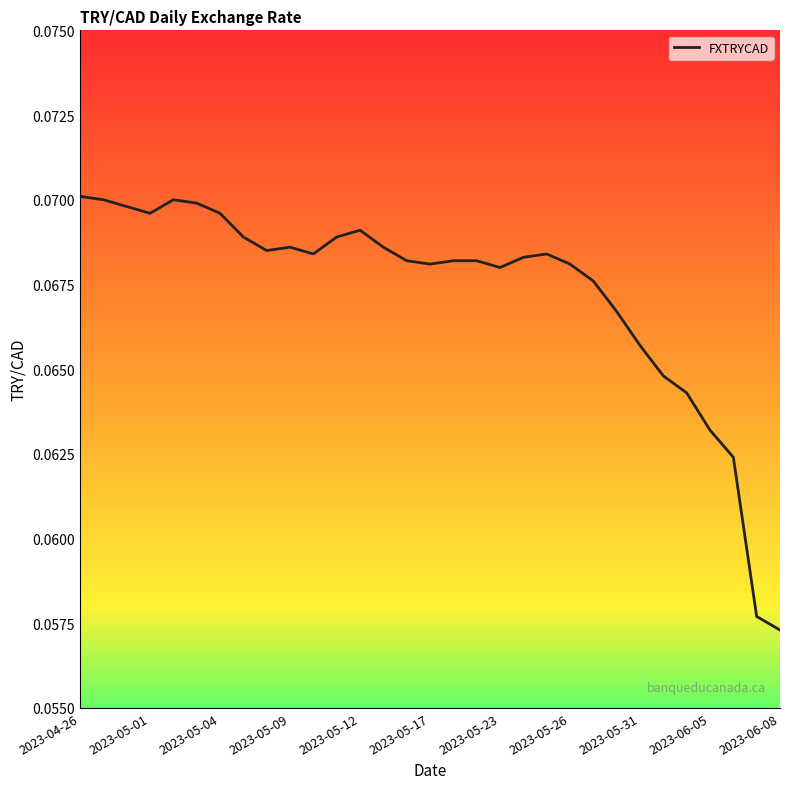

Count the number of categories in the chart.

31